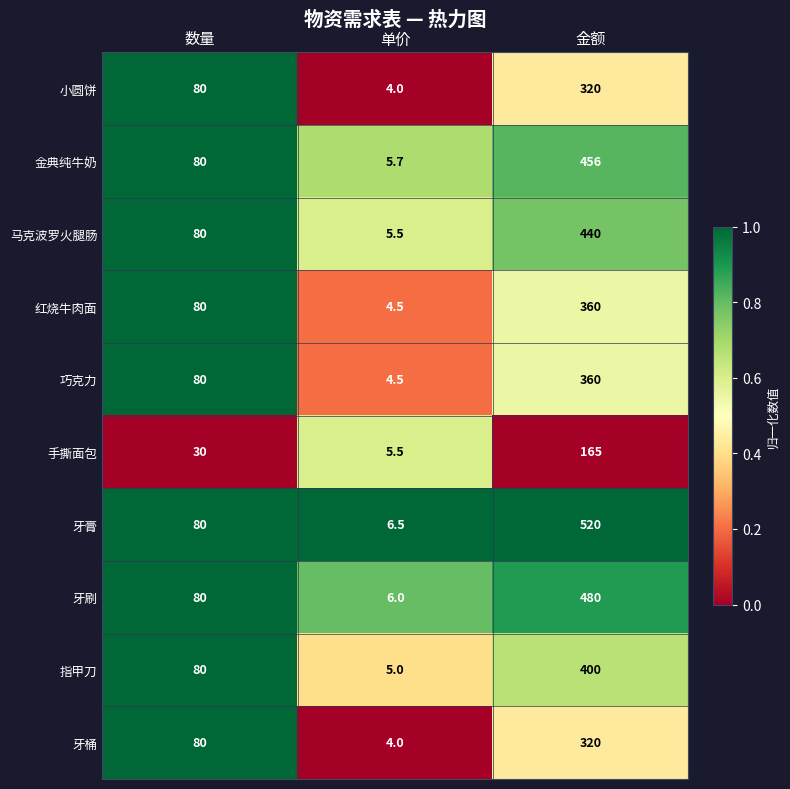

What is the difference between the 红烧牛肉面 values at 单价 and 金额?

355.5